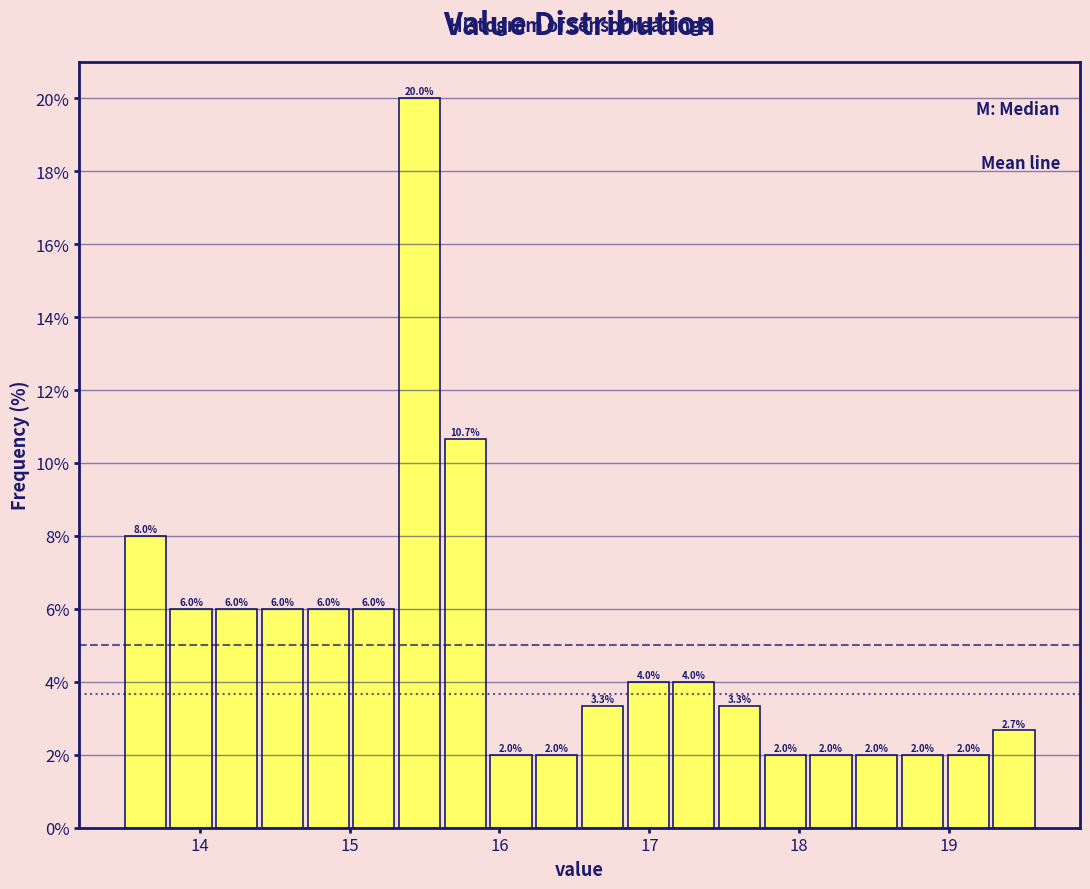

Read against the x-axis, roughly where is the centre of the tallest bar?

15.5